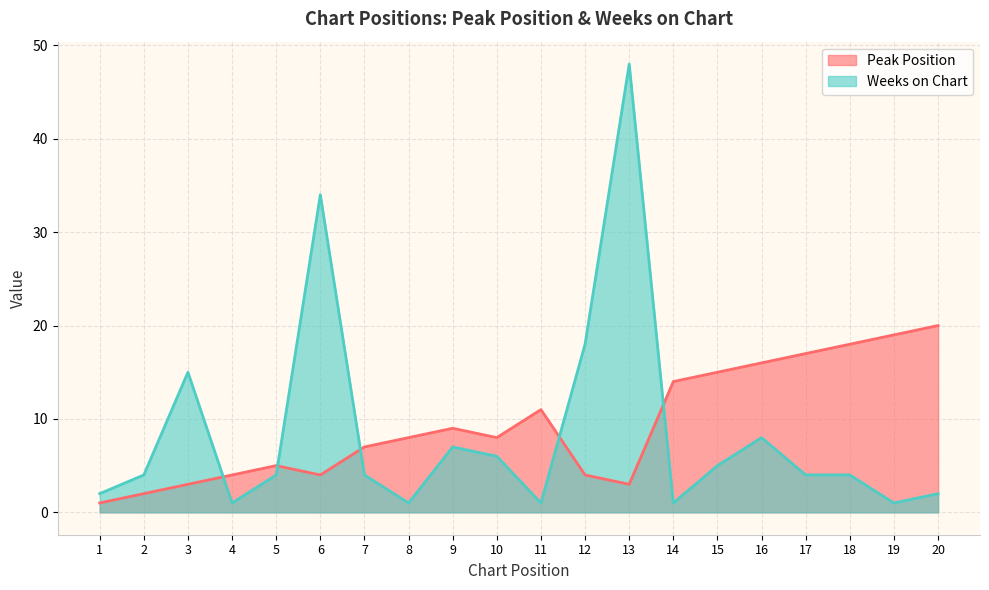

How many intersections are there between Peak Position and Weeks on Chart?

5